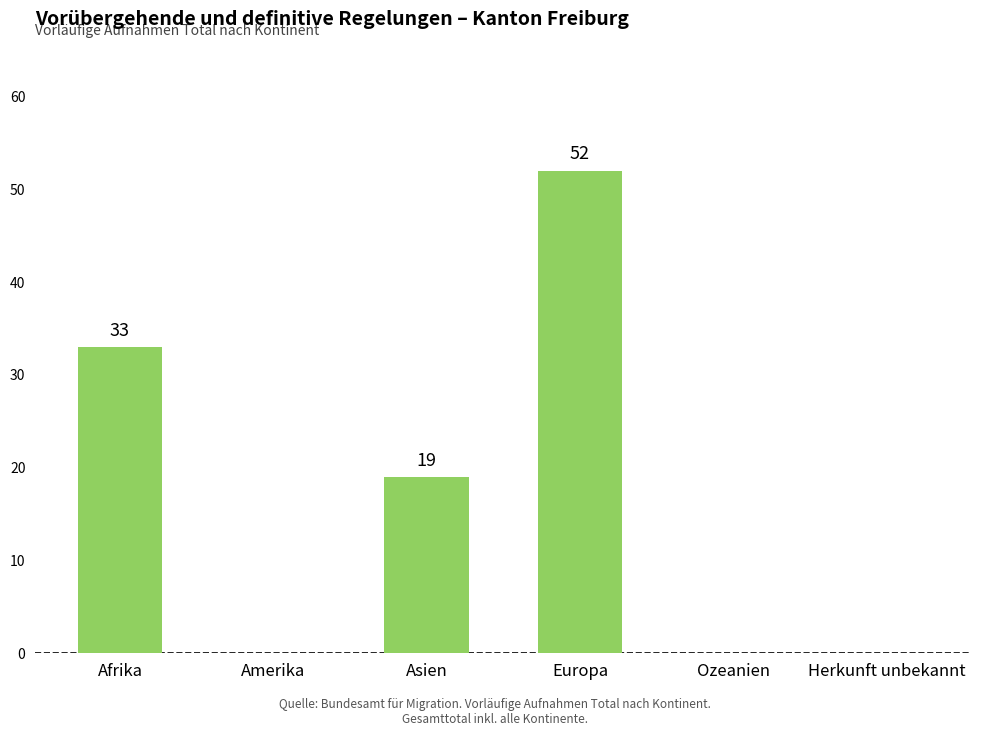

What is the change in value from Europa to Ozeanien?

-52